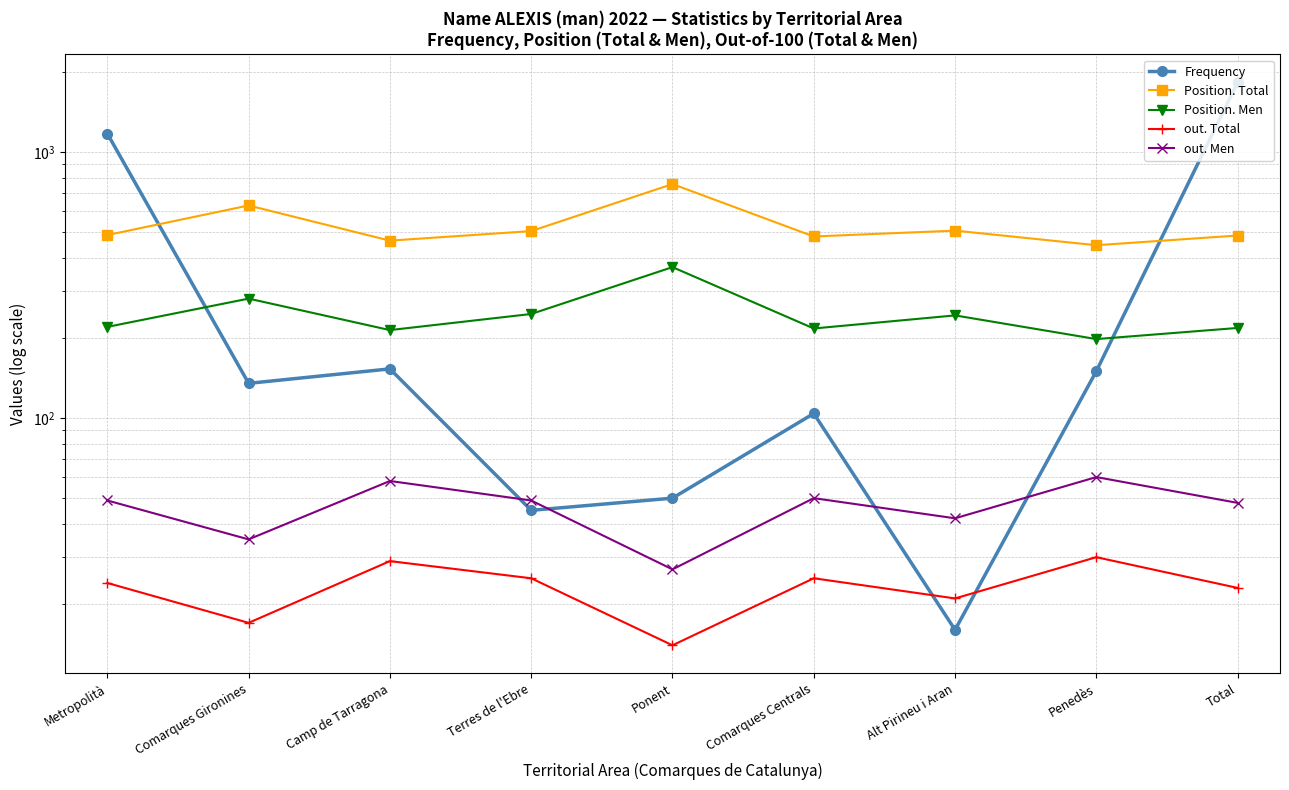

What is the total value across all series at Terres de l'Ebre?

869